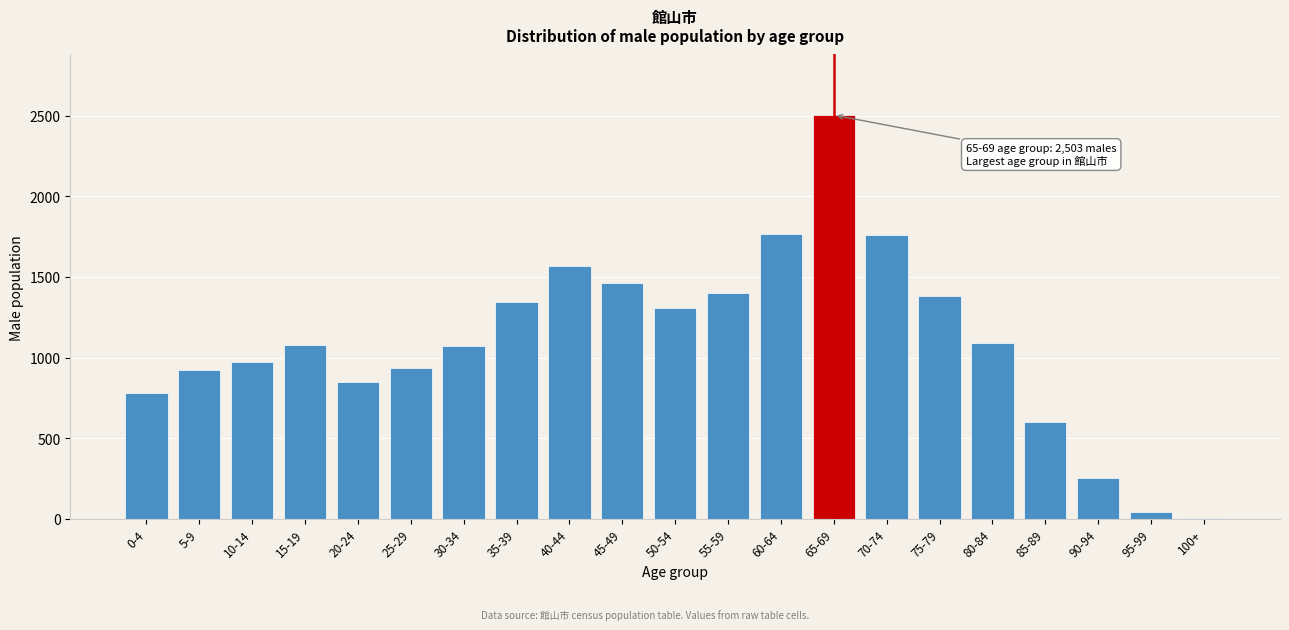

At which category does the chart reach its peak across all series?

65-69